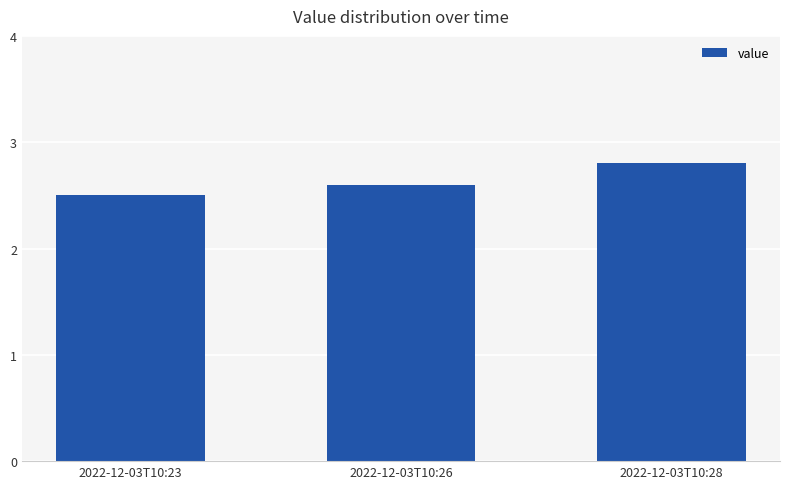

List the labels in order of value, largest first.

2022-12-03T10:28, 2022-12-03T10:26, 2022-12-03T10:23